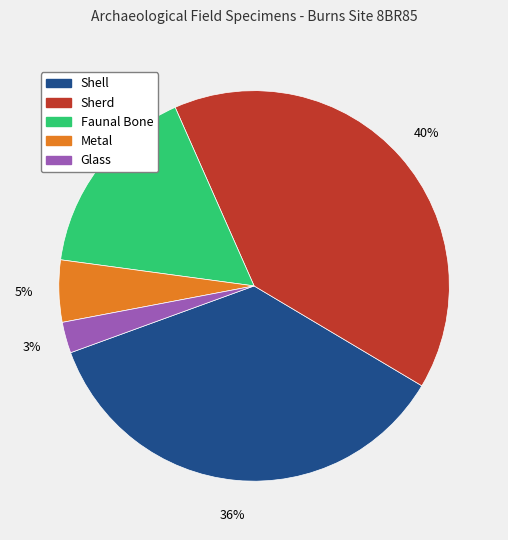

The Shell slice represents 46% of the pie. True or false?

False